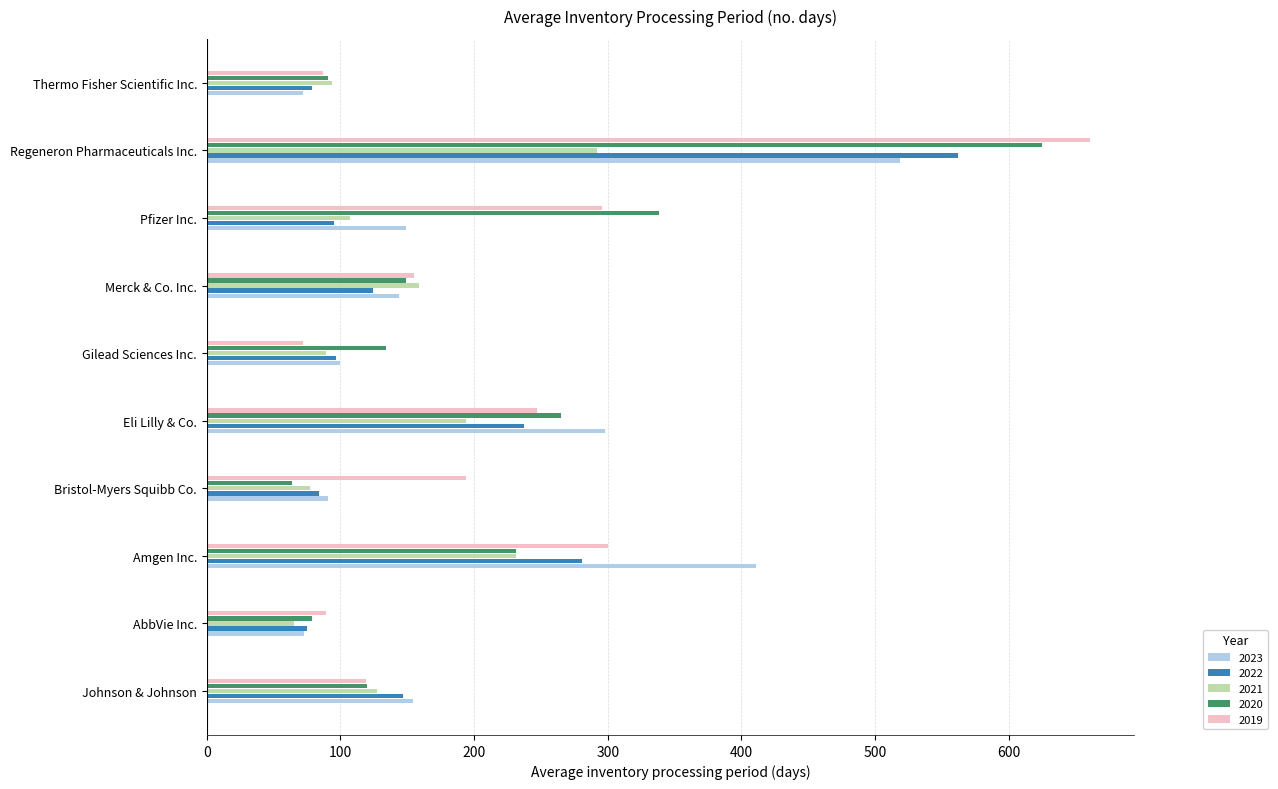

Rank the series by their maximum value, from lowest to highest.

2021, 2023, 2022, 2020, 2019